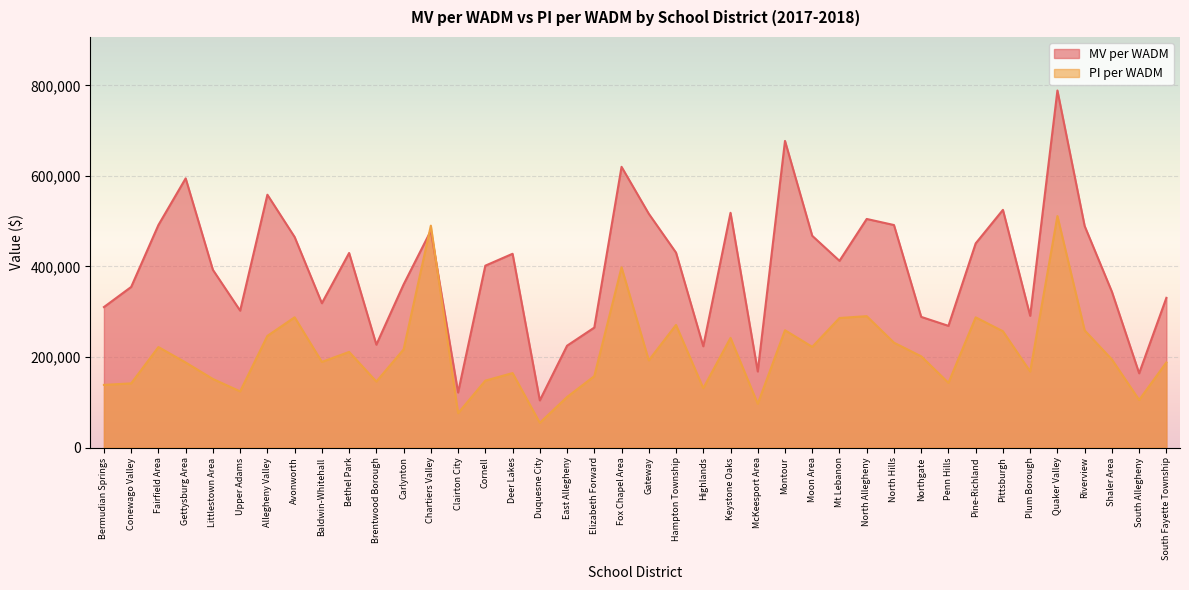

In MV per WADM, how many points are higher than both neighbors (excluding endpoints)?

11